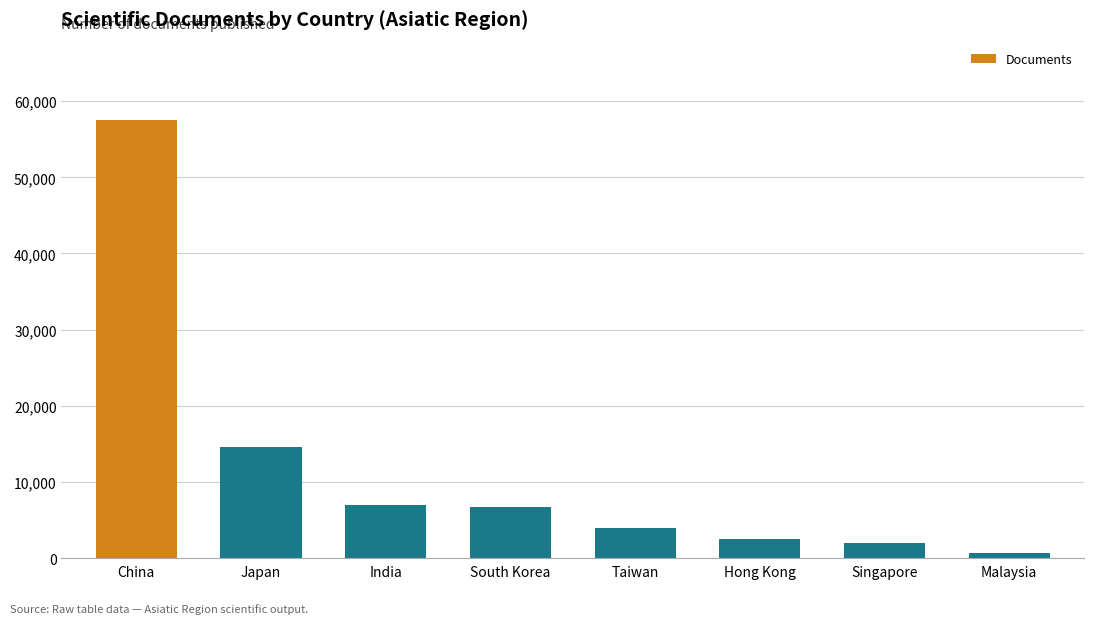

Where does the data first go above 6725?

China